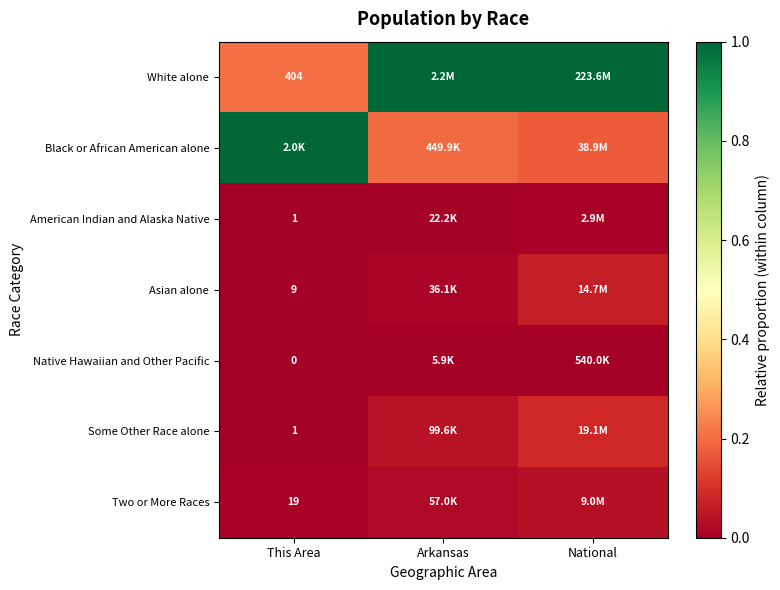

What is the sum of all Asian alone values?

0.1